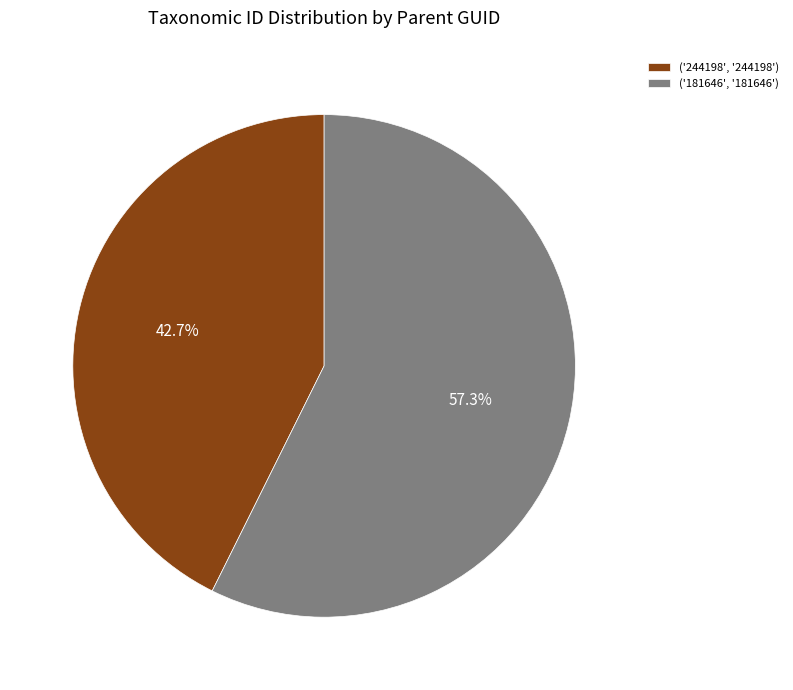

What percentage do ('244198', '244198') and ('181646', '181646') together represent?

100.0%